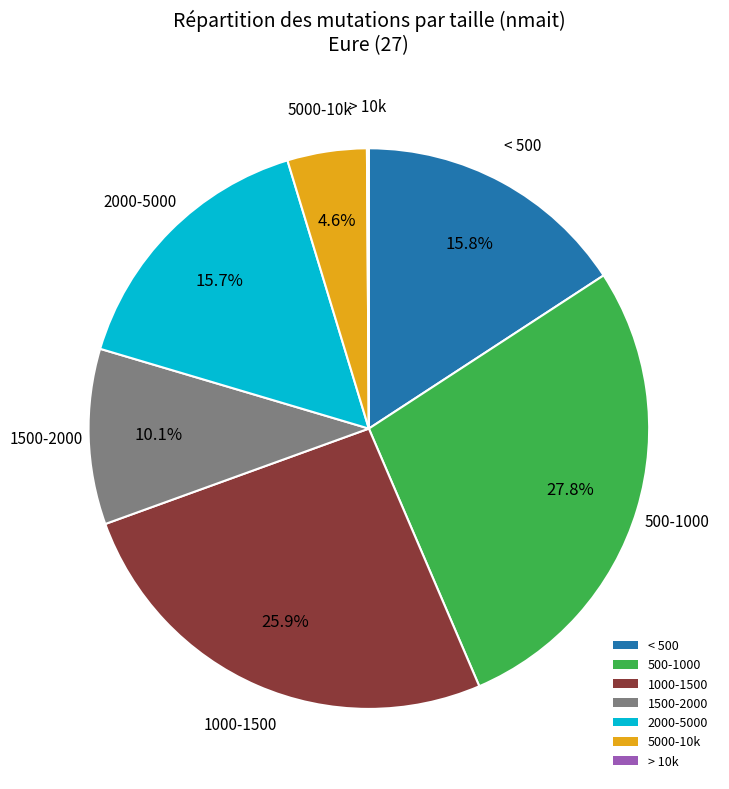

Is there a majority slice in this chart?

No